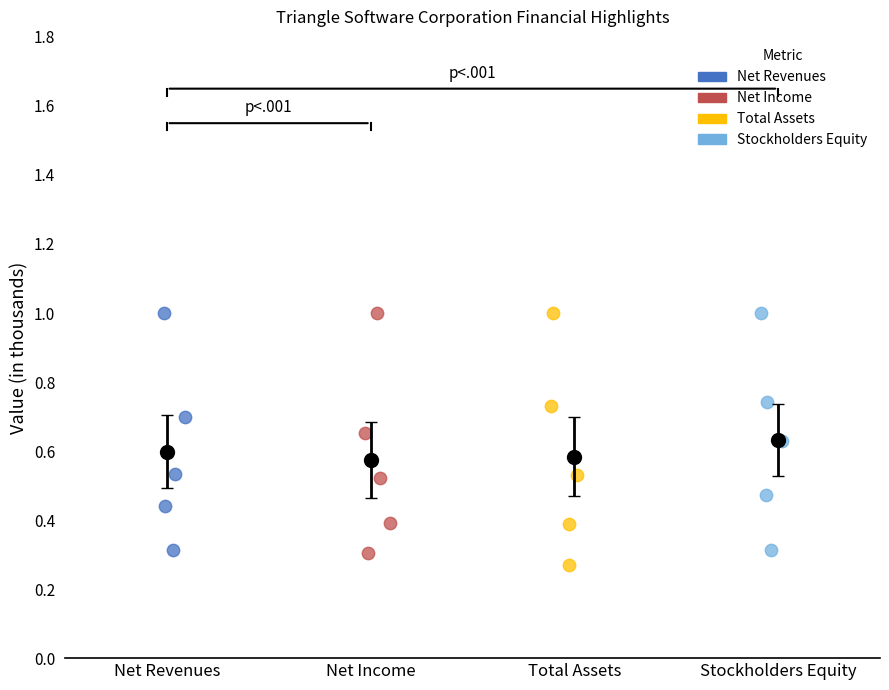

Which series has the widest spread of Y values?

Total Assets